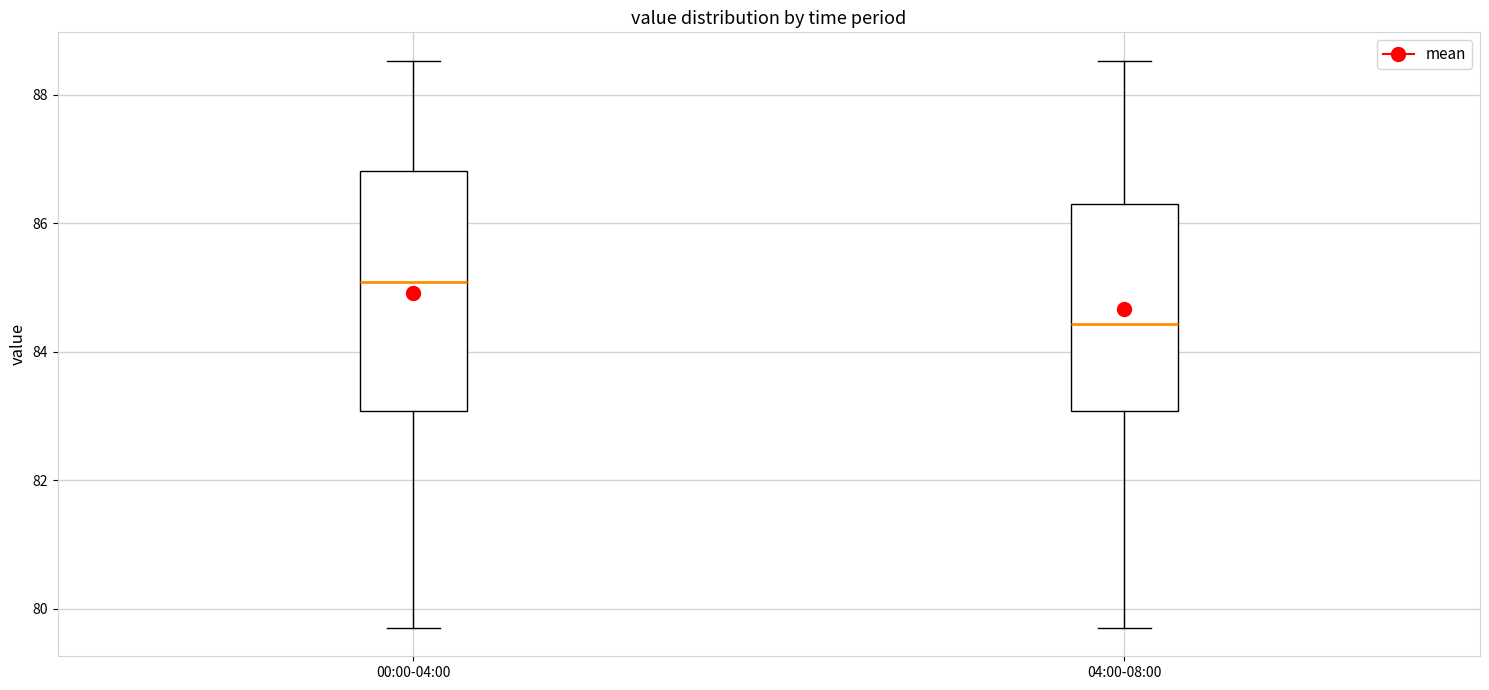

Which box's median line is the lowest?

04:00-08:00